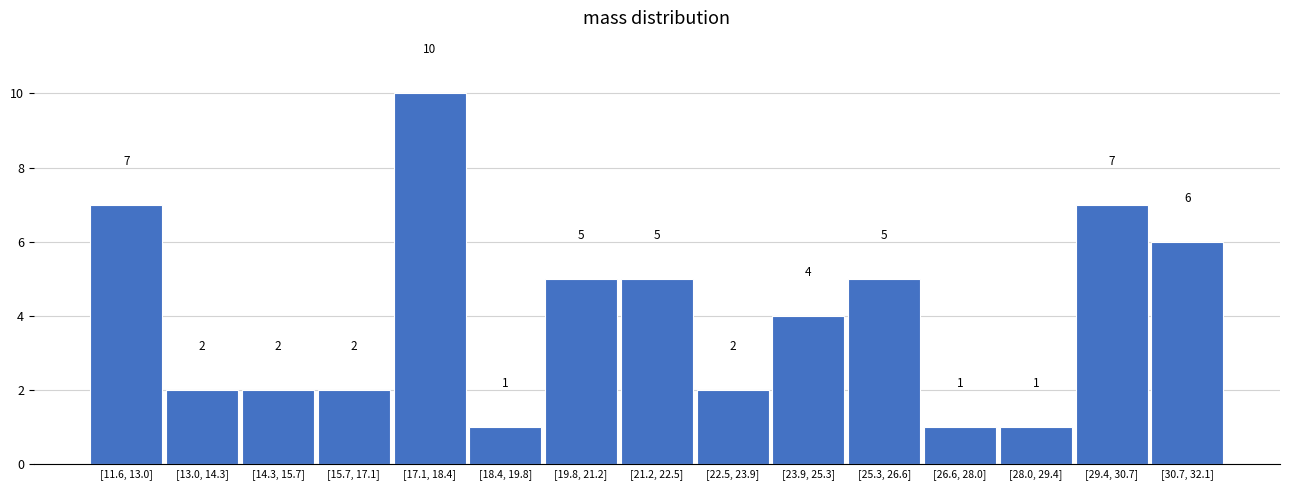

Reading left to right, what are all the values shown in this chart?

[11.6, 13.0]=7	[13.0, 14.3]=2	[14.3, 15.7]=2	[15.7, 17.1]=2	[17.1, 18.4]=10	[18.4, 19.8]=1	[19.8, 21.2]=5	[21.2, 22.5]=5	[22.5, 23.9]=2	[23.9, 25.3]=4	[25.3, 26.6]=5	[26.6, 28.0]=1	[28.0, 29.4]=1	[29.4, 30.7]=7	[30.7, 32.1]=6